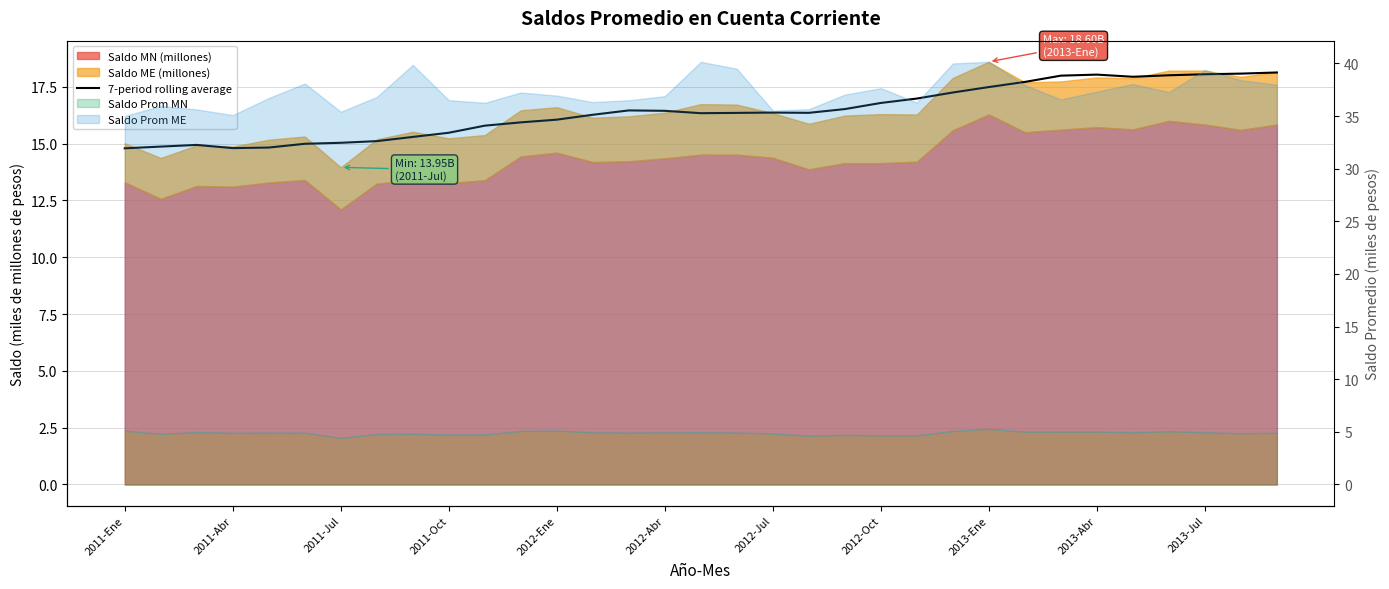

The chart shows a value of 9.5 at 2011-Ene. True or false?

False